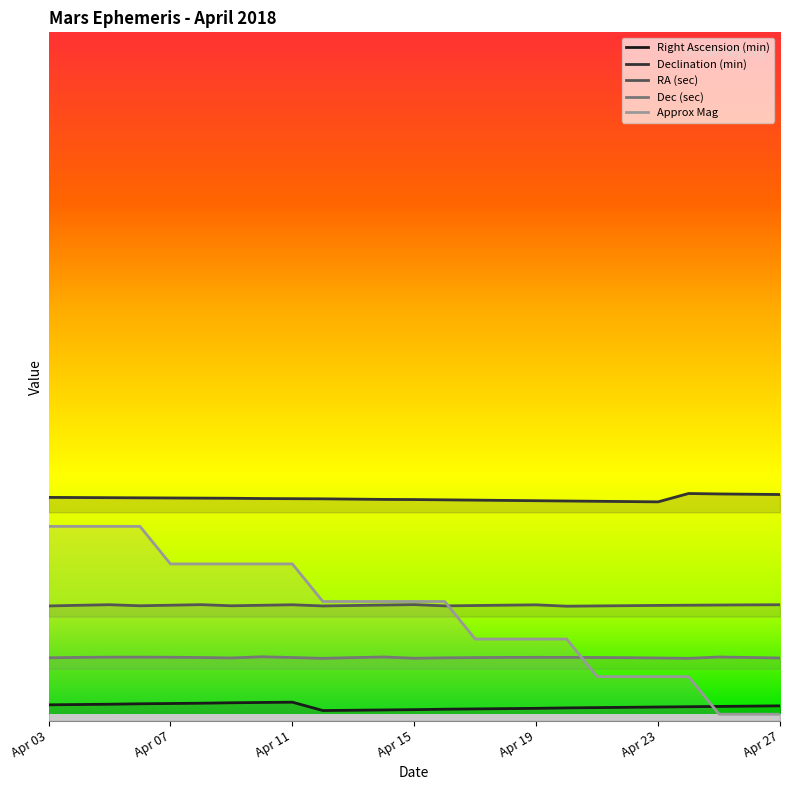

What is the difference between the maximum and minimum values in the Dec (sec) series?

0.2